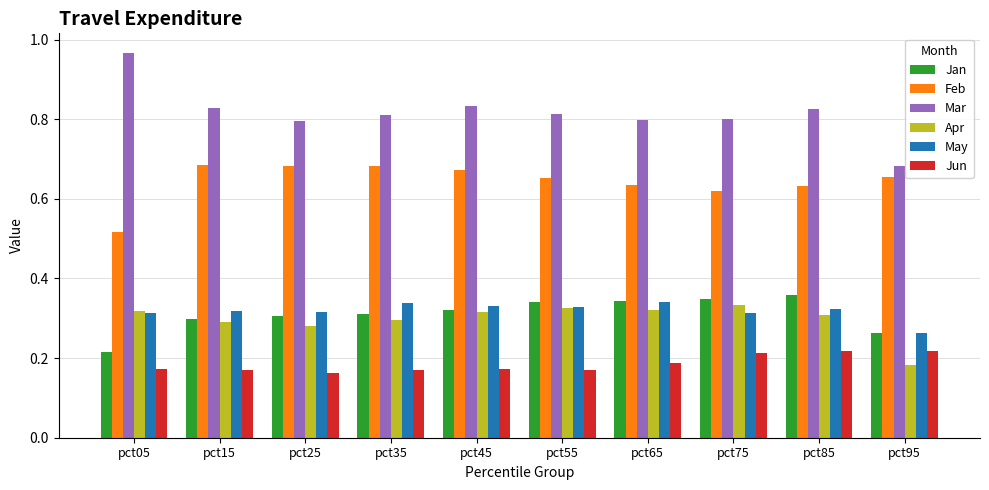

What are all the series names shown in the legend?

Jan, Feb, Mar, Apr, May, Jun